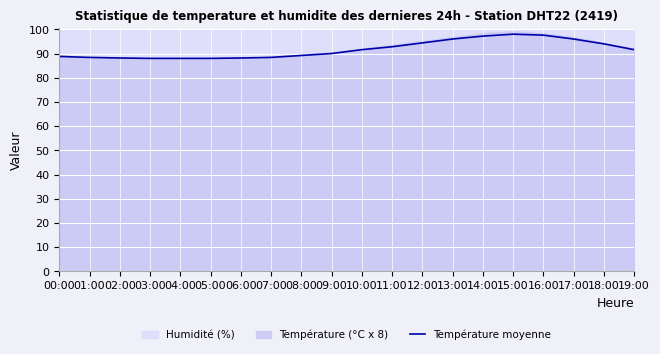

At which label does the data first exceed 91?

10:00